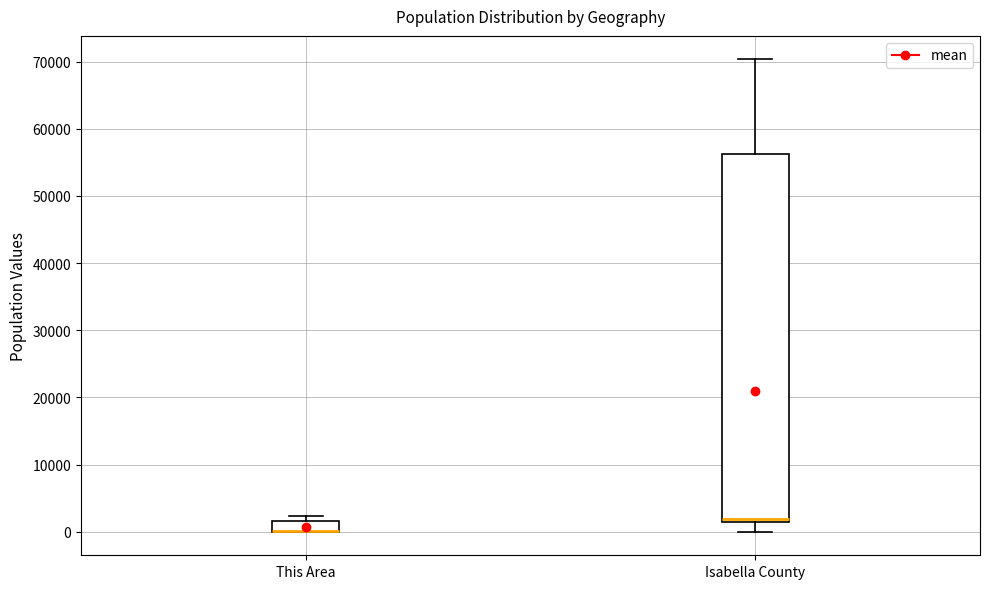

Reading left to right, transcribe this box plot: for each box, give where its median line is, the range the box spans, and where its two whiskers end, as read against the y-axis. The values are not printed on the chart, so give them approximately, as read against the axis.

This Area: median 0 (drawn on the box's lower edge), box 0 to 2000, whiskers 0 to 2000 (just above the box's upper edge)
Isabella County: median 2000, box 1000 to 56000, whiskers 0 to 70000